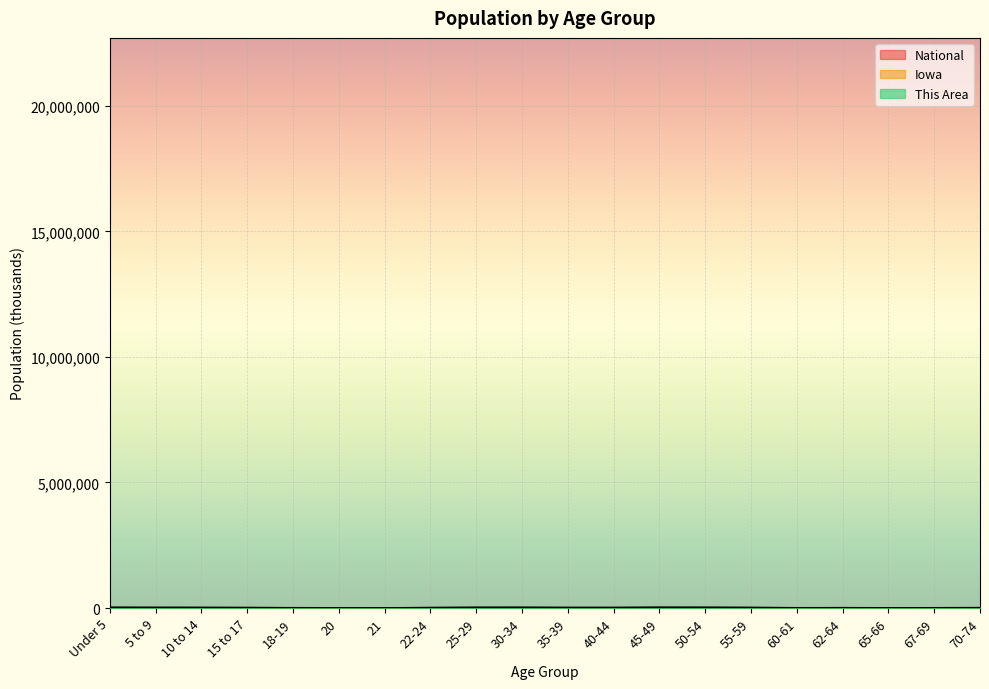

At which label does This Area first exceed 11000?

Under 5